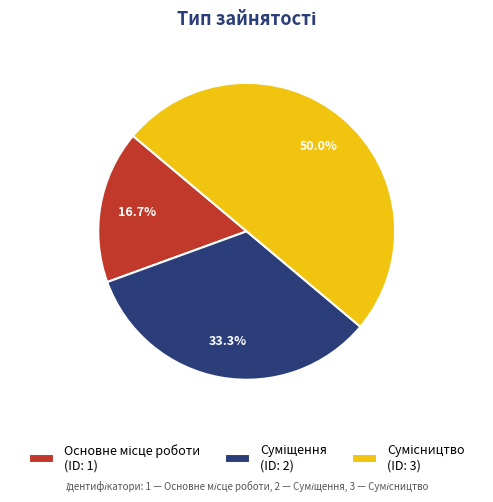

Does Суміщення account for over 50% of the chart?

No